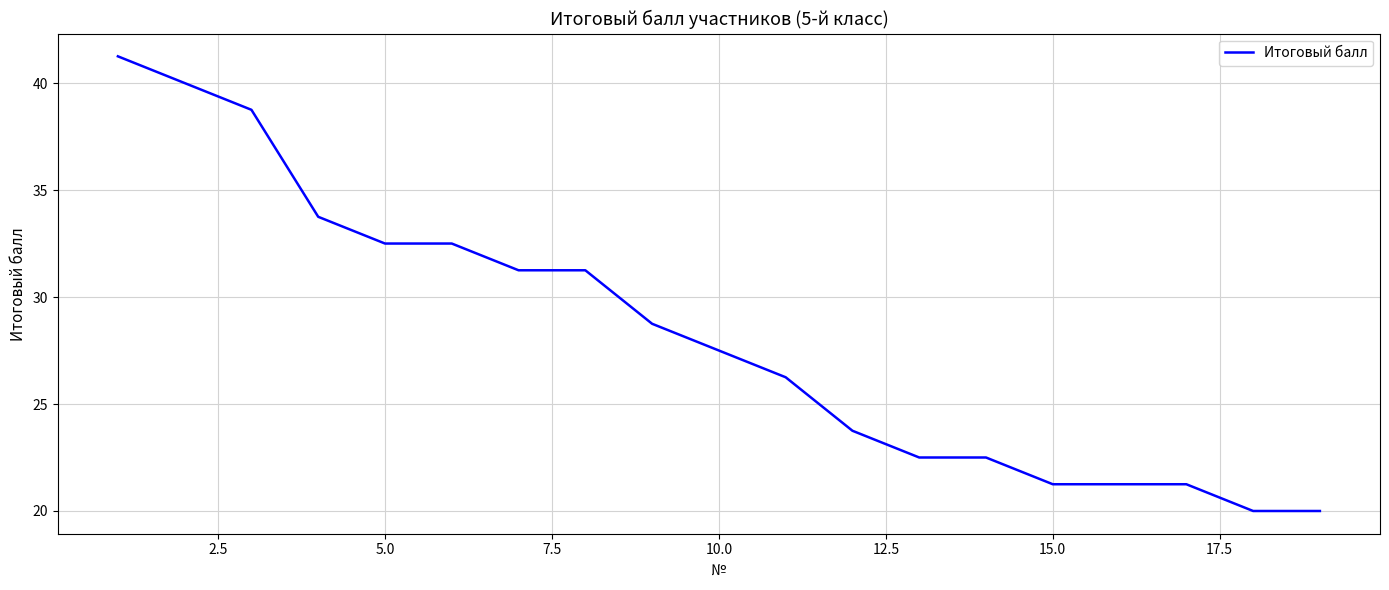

What is the minimum value shown in the chart?

20.0